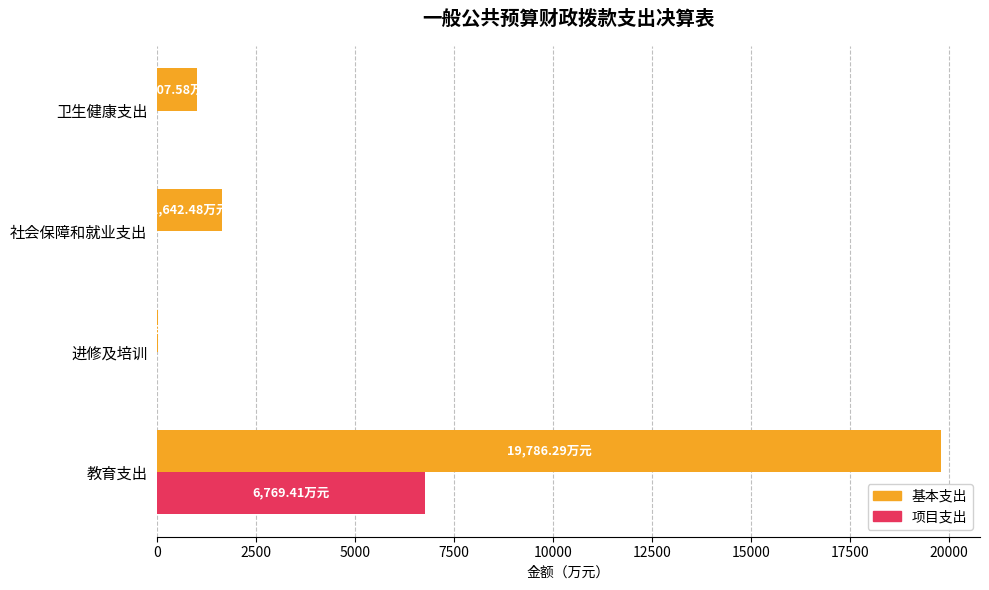

Between 教育支出 and 进修及培训, which series saw the biggest shift?

基本支出